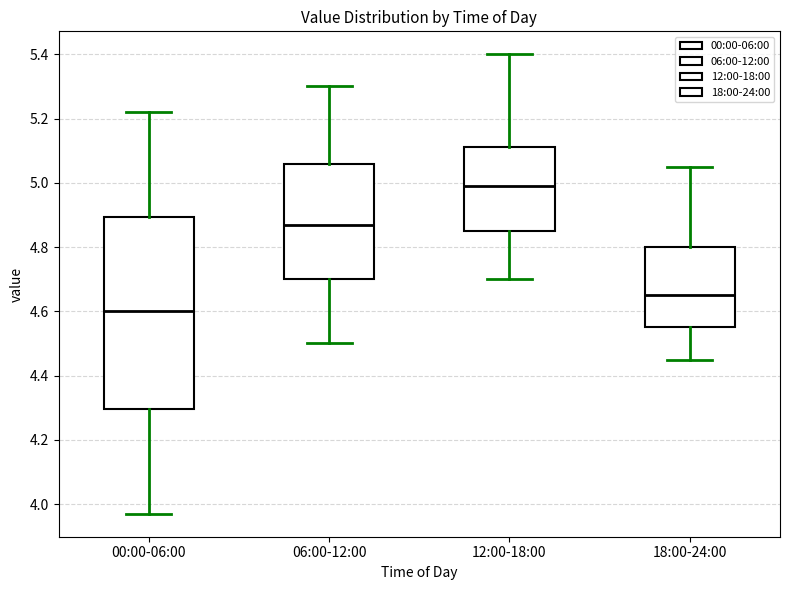

Where does the lower whisker of the box for 06:00-12:00 end on the y-axis? The values are not printed on the chart, so give them approximately, as read against the axis.

4.50